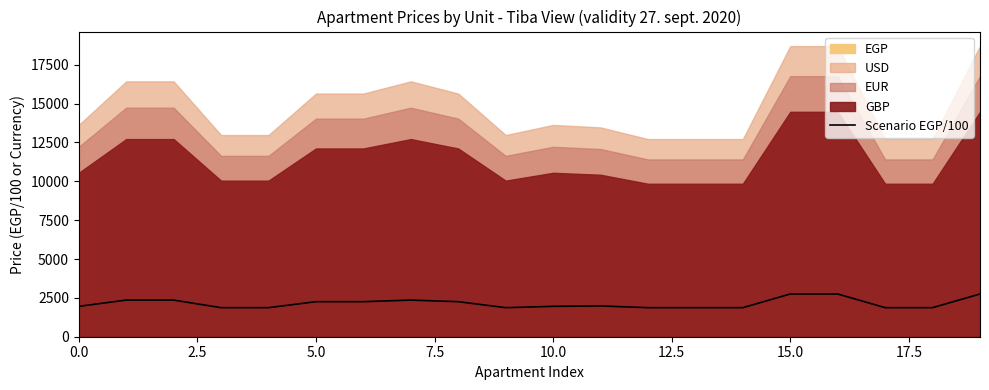

True or false: the data has more than 0 interior local peaks.

True